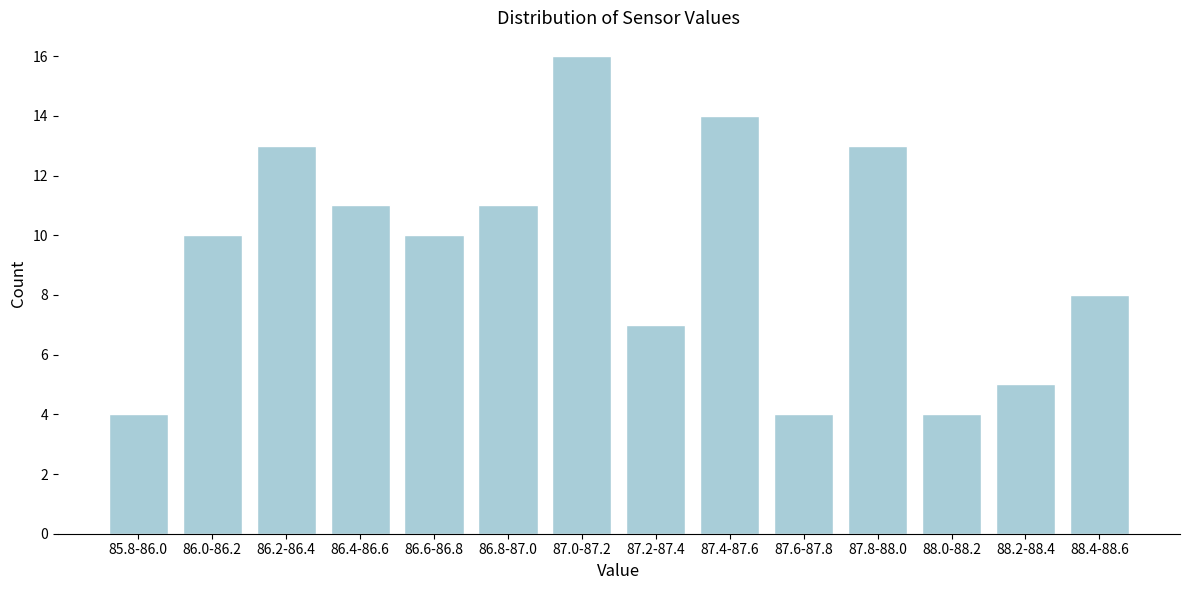

Reading right to left, extract all data points from this chart.

8	5	4	13	4	14	7	16	11	10	11	13	10	4